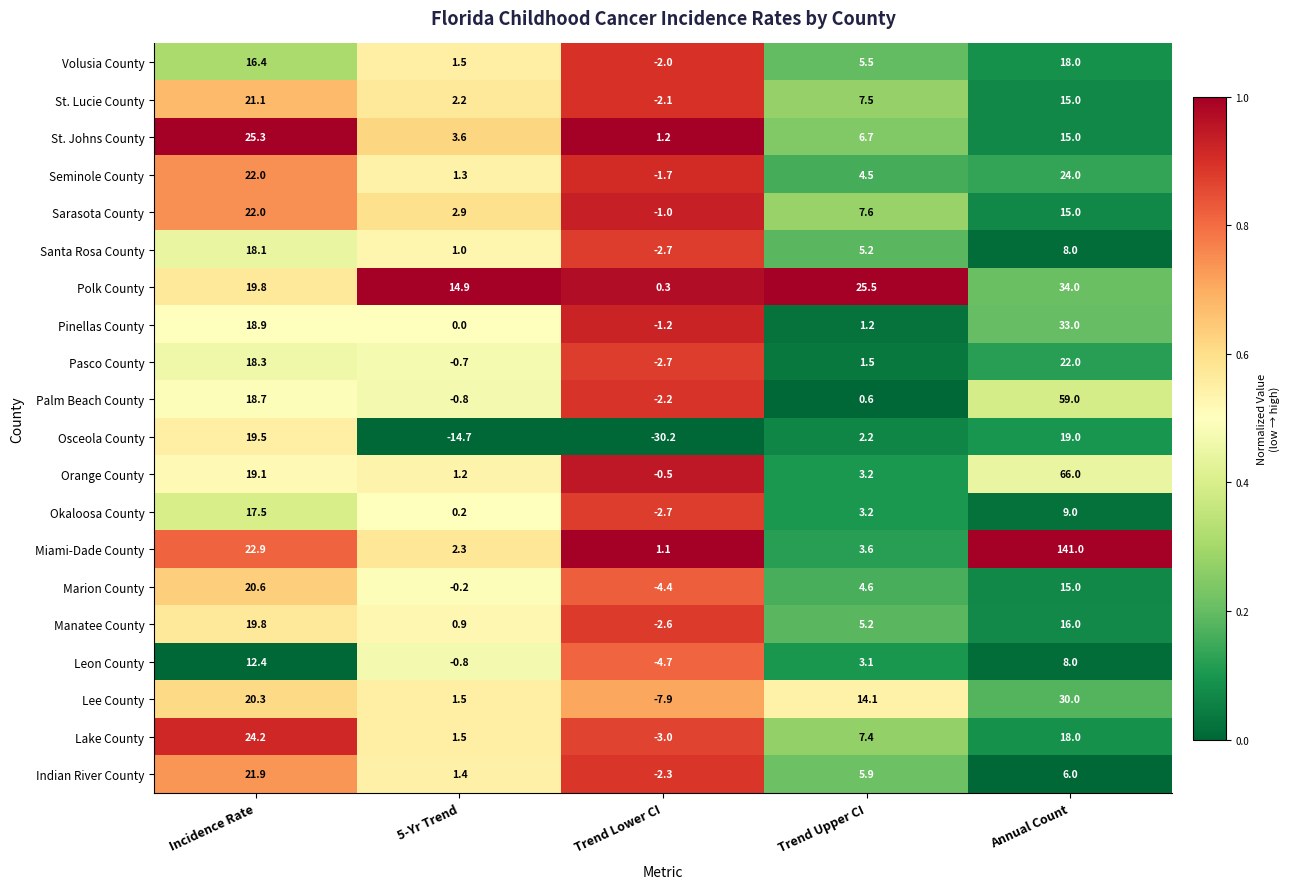

What is the spread (max minus min) of values at Trend Lower CI?

31.4